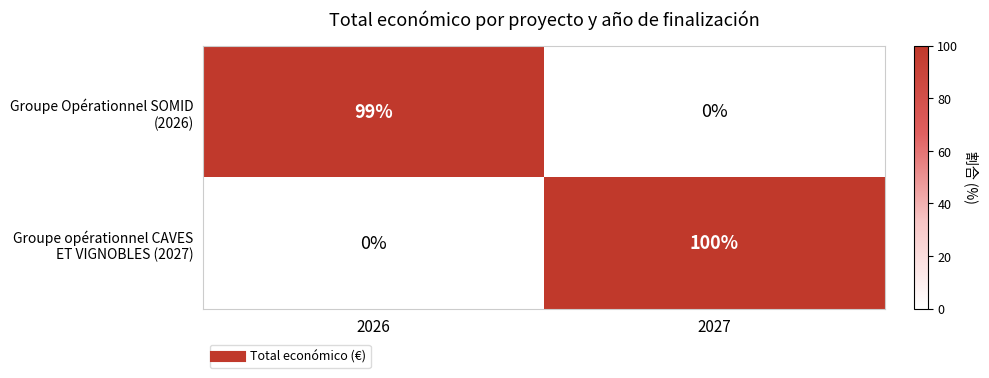

What is the maximum value shown in the chart?

100